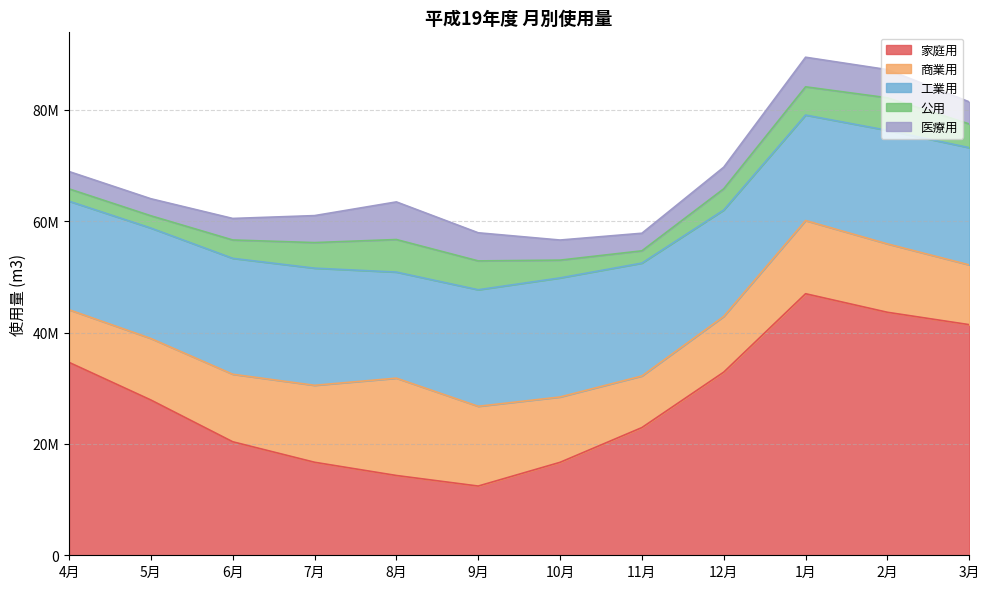

Reading right to left, list all the values displayed in this chart.

家庭用: 41425337	43647469	46981087	32897276	22937184	16696789	12434121	14331090	16709210	20389038	27891703	34650392
商業用: 10734520	12285162	13142791	10009241	9269345	11735856	14326246	17484418	13823538	12128860	11050628	9455966
工業用: 21053994	20388928	18949270	19107593	20276292	21388120	20933238	19052146	21041286	20821492	19831080	19496254
公用: 4265450	5853733	5072964	3815692	2204975	3195108	5183840	5848434	4593354	3296738	2207894	2212867
医療用: 3962967	5059839	5313408	3881166	3158482	3609269	5049889	6758623	4845336	3866619	3061977	3113958